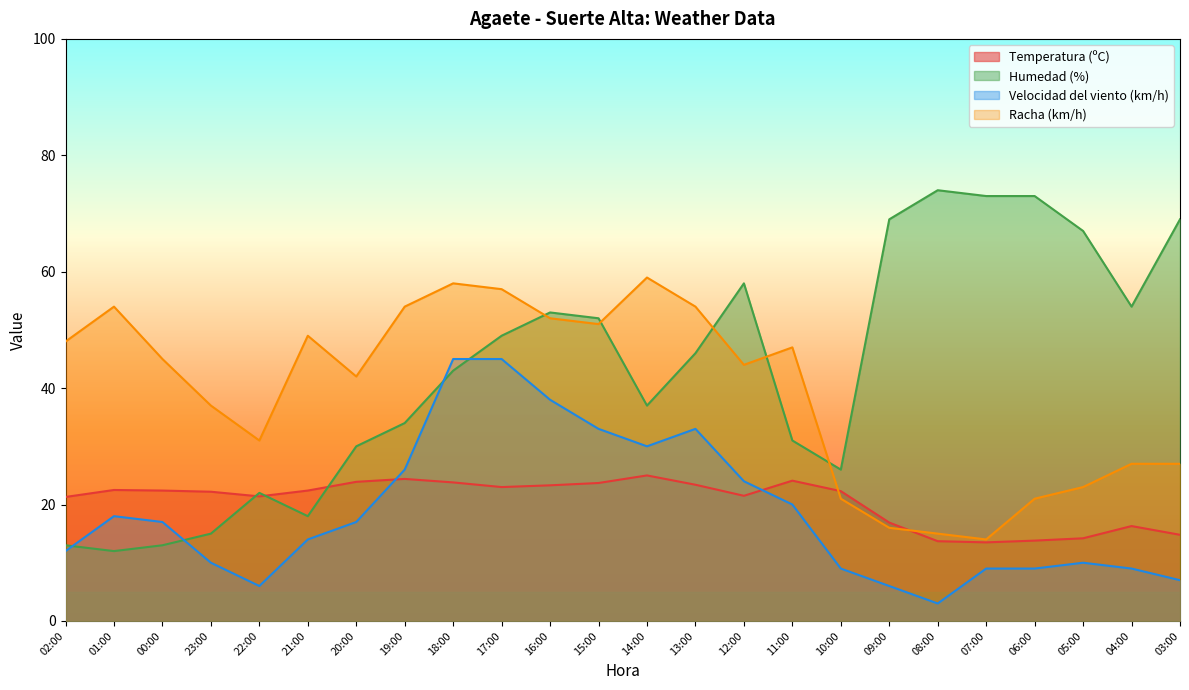

What is the spread (max minus min) of values at 09:00?

63.0